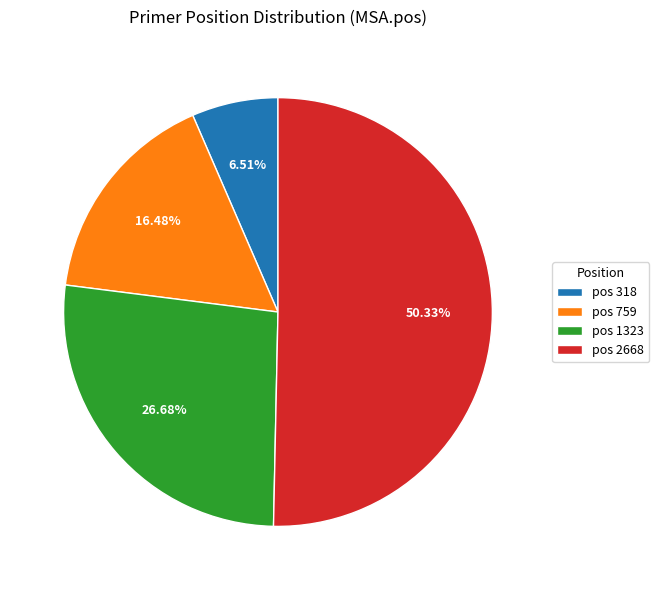

How many segments does this pie chart have?

4